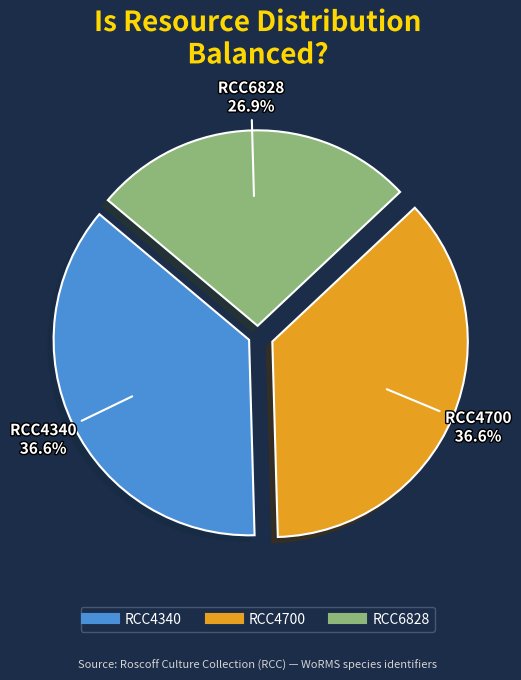

Is the sum of RCC4340 and RCC4700 greater than half?

Yes